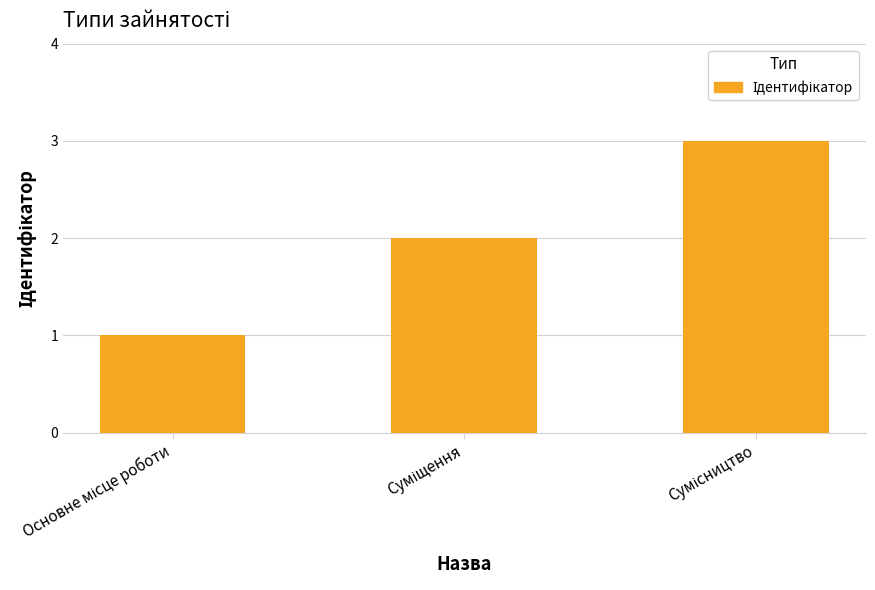

What is the greatest value displayed?

3